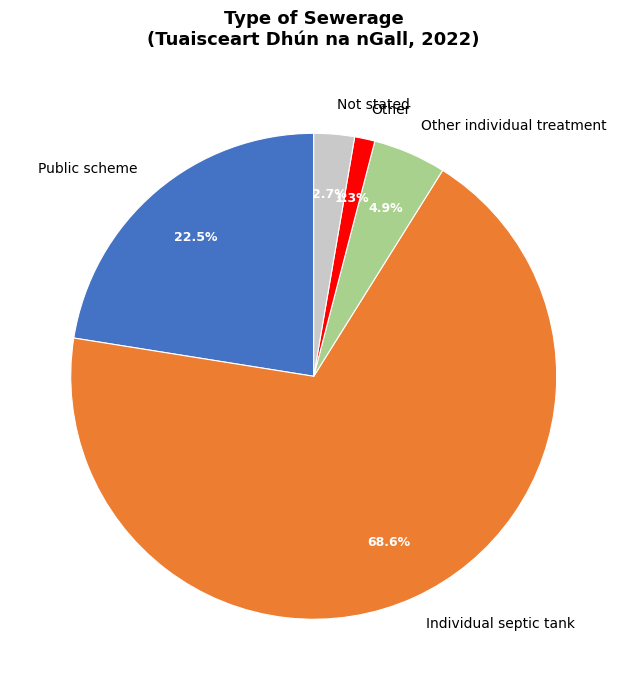

How much of the chart is everything except Public scheme?

77.5%